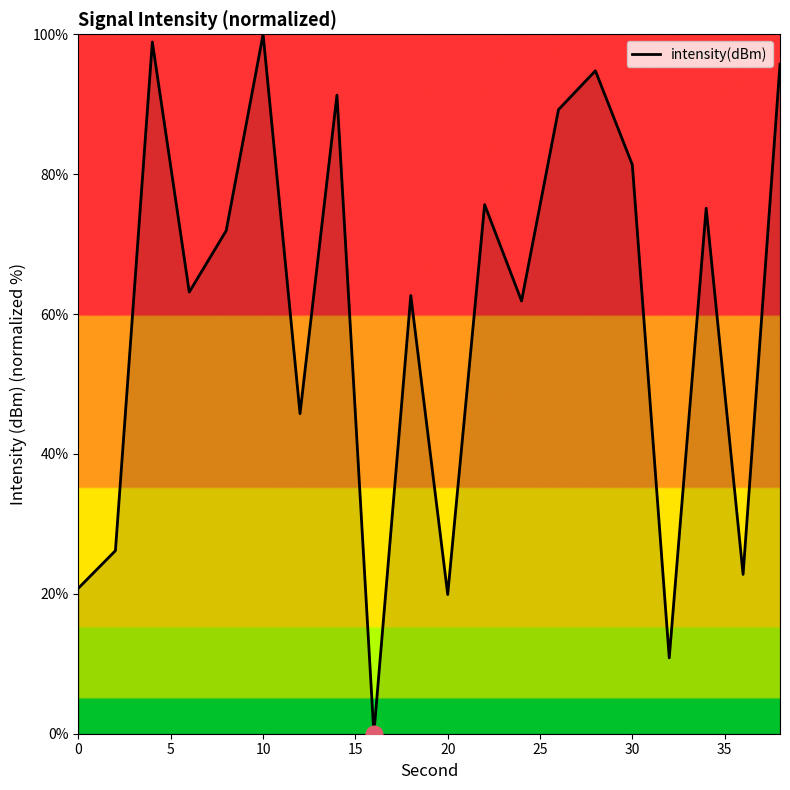

The chart shows a value of 67.5 at 10. True or false?

False